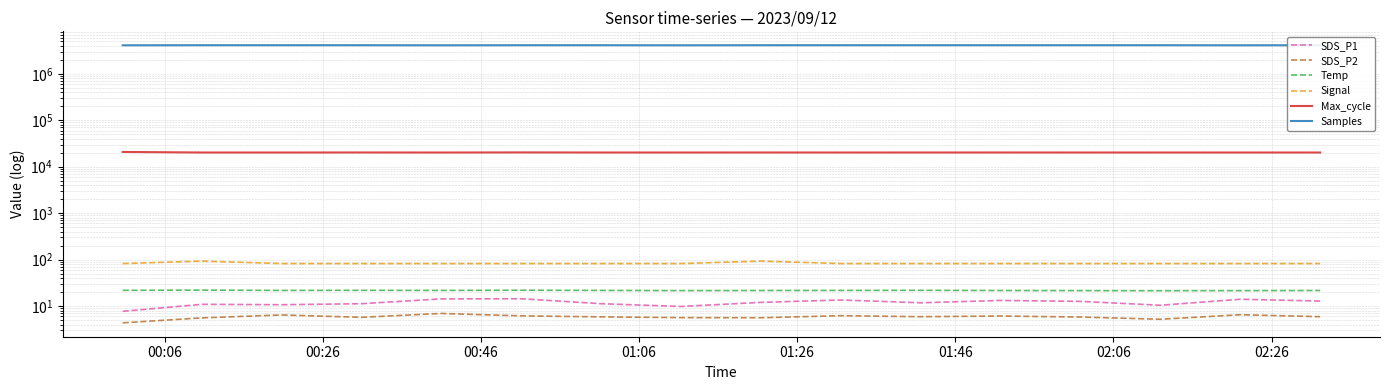

What is the difference between the highest and lowest values at 01:06?

4117477.3